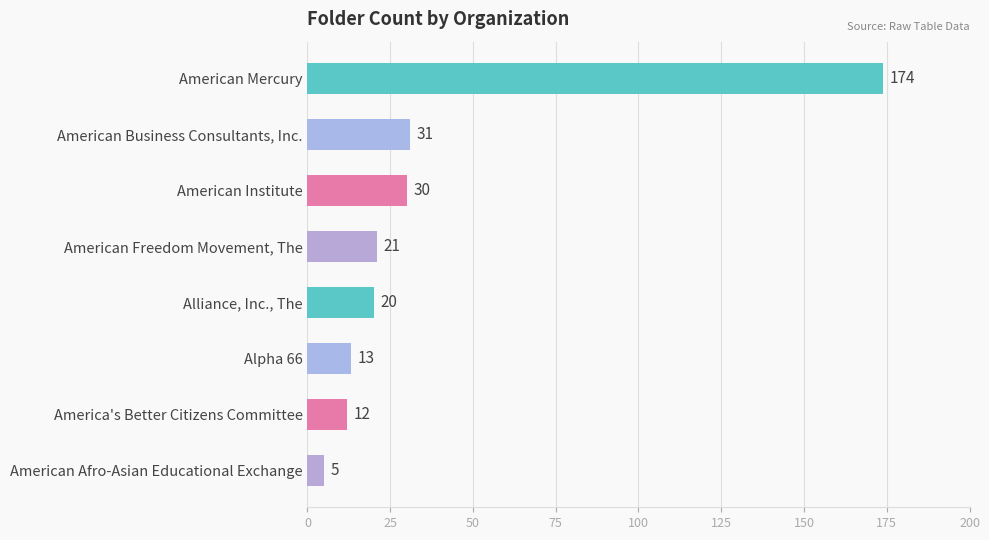

What is the label of the 8th bar from the bottom?

American Mercury